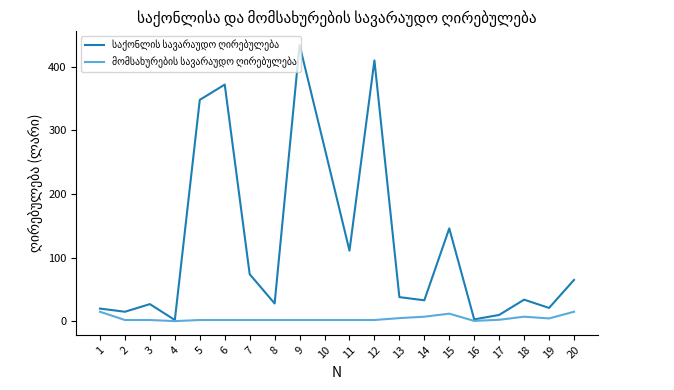

Does the chart display data point markers on the line(s)?

No